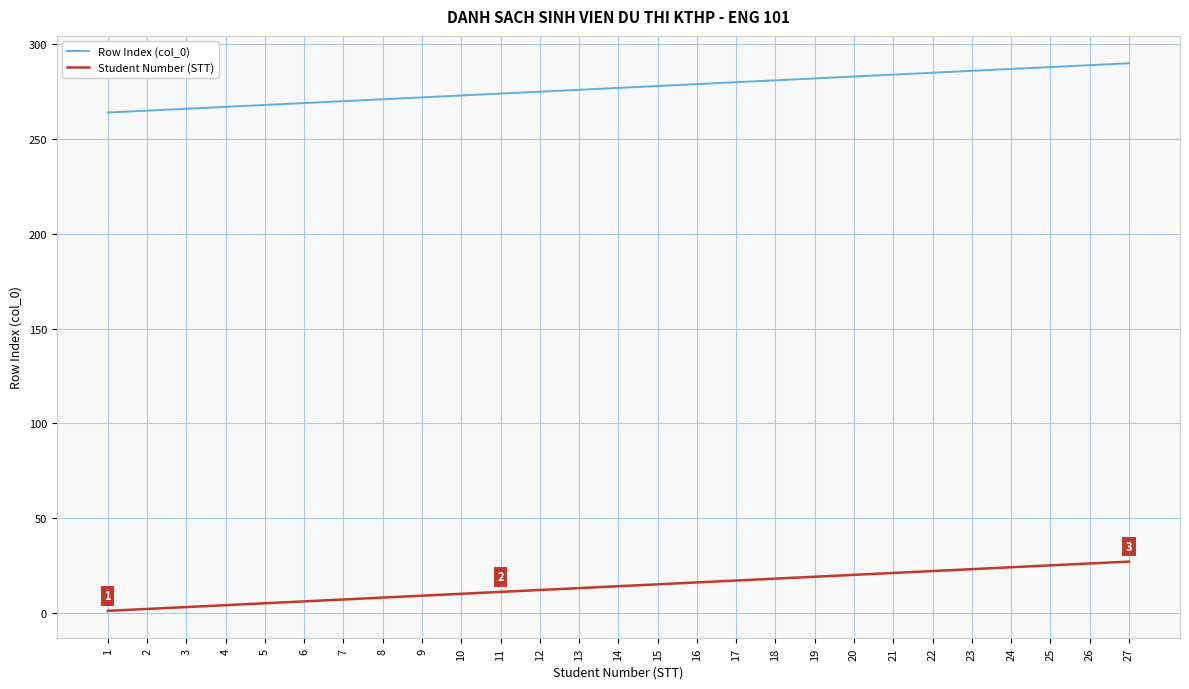

The Student Number (STT) series shows 19 at 19. True or false?

True